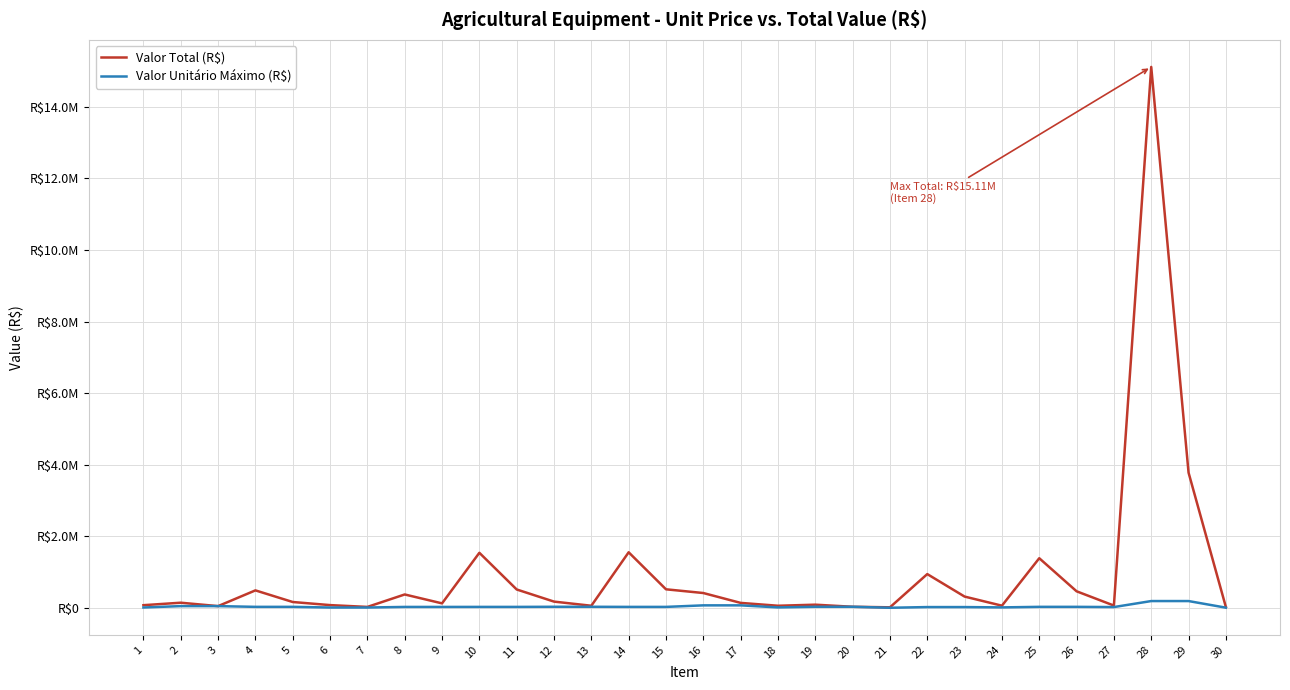

What is the value of the Valor Unitário Máximo (R$) point at the 2nd from the left?

47596.7